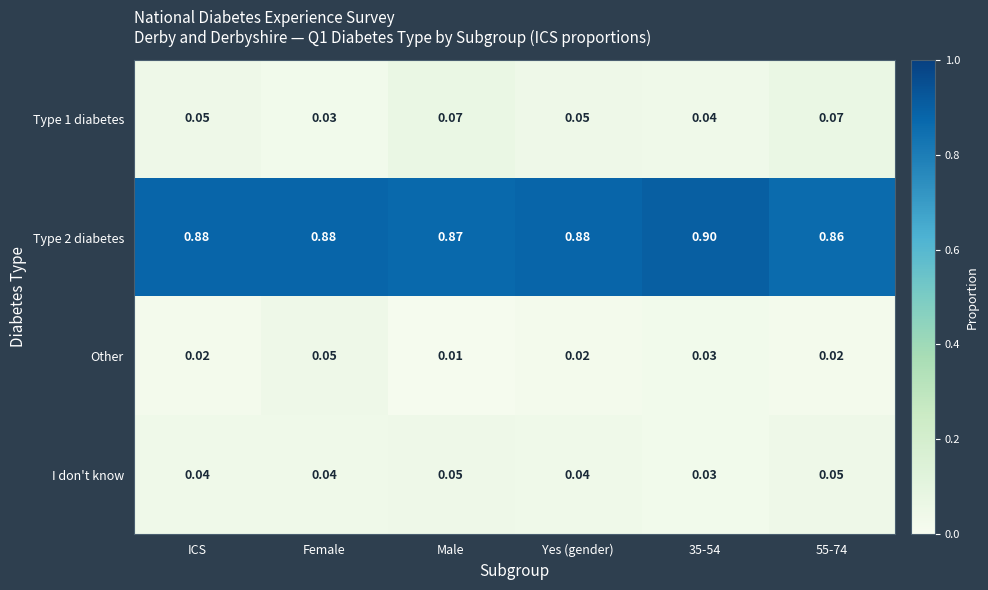

At which category does the chart reach its minimum across all series?

Male